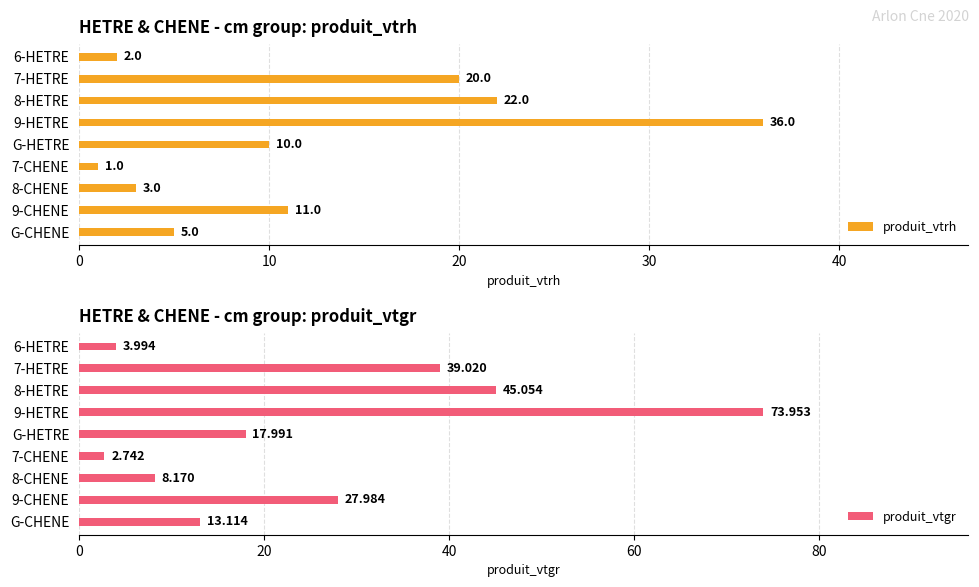

Read the produit_vtgr value at 8-HETRE.

45.1